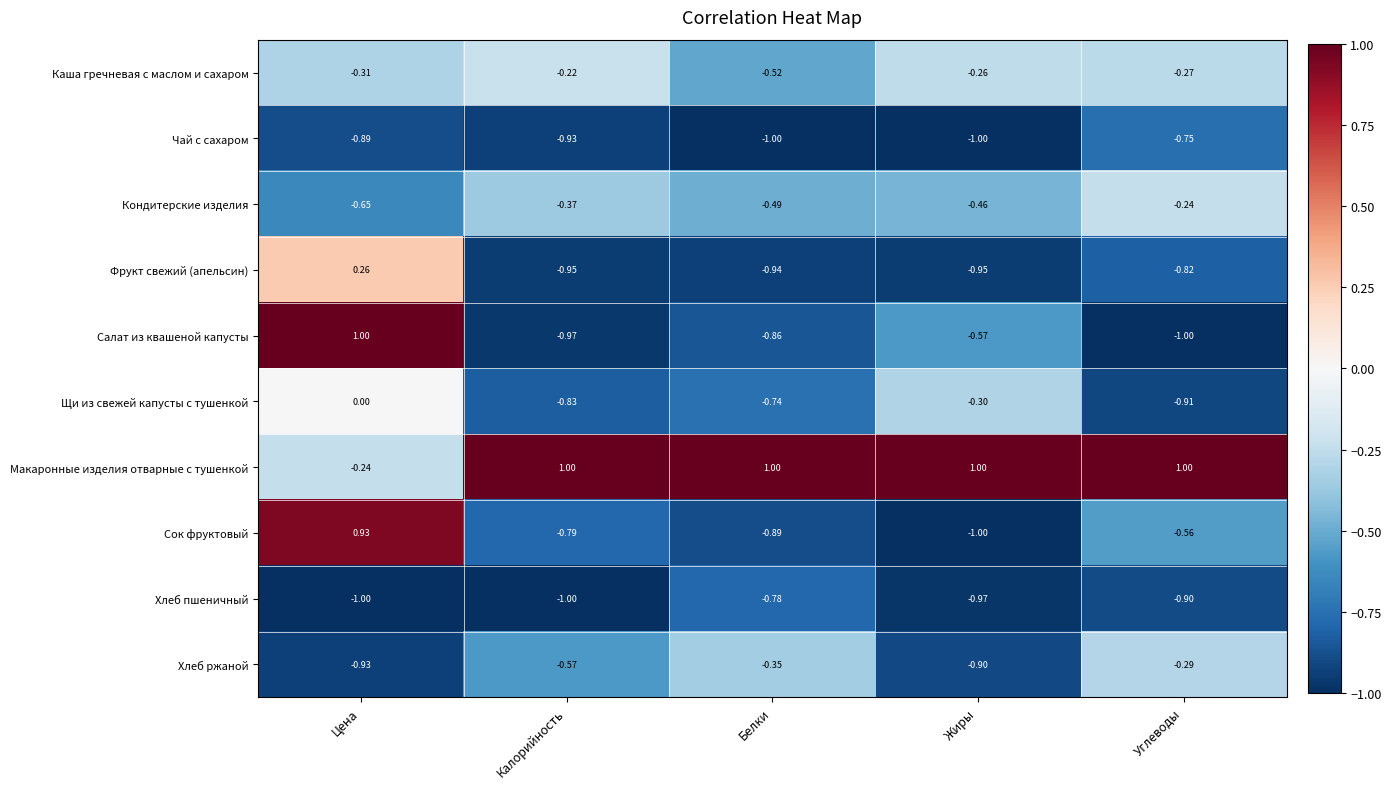

How many data points does each series have?

5